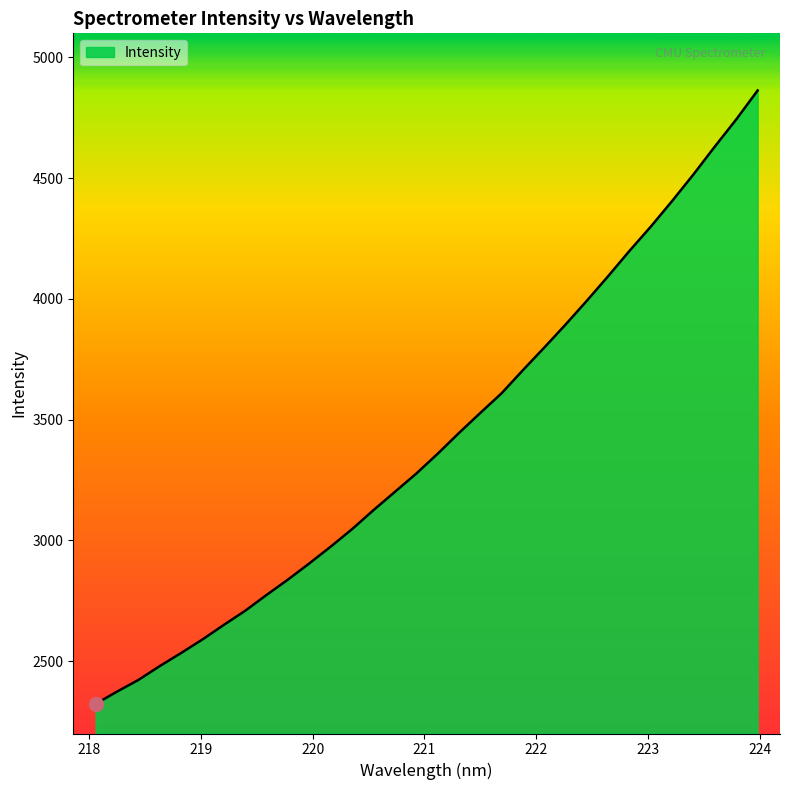

What is the maximum value shown in the chart?

4863.4